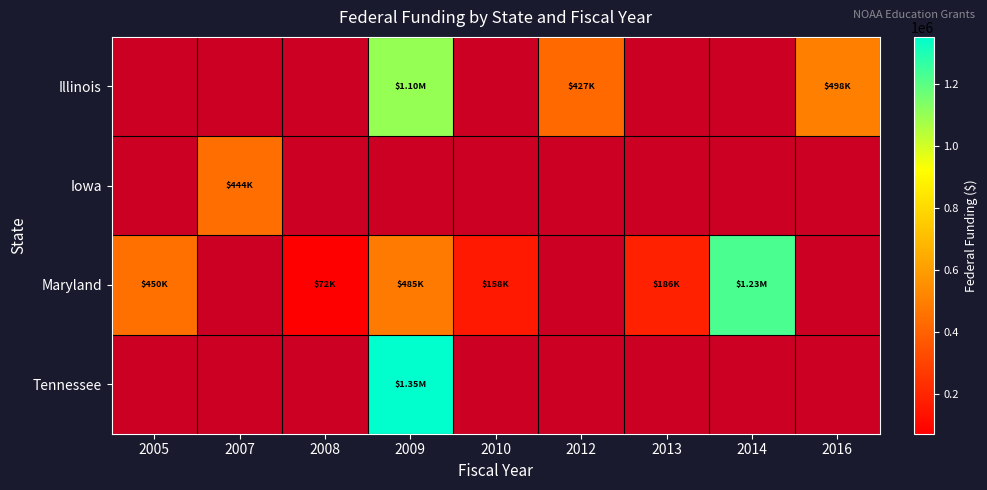

True or false: Maryland has a value of 99954.5 at 2010.

False